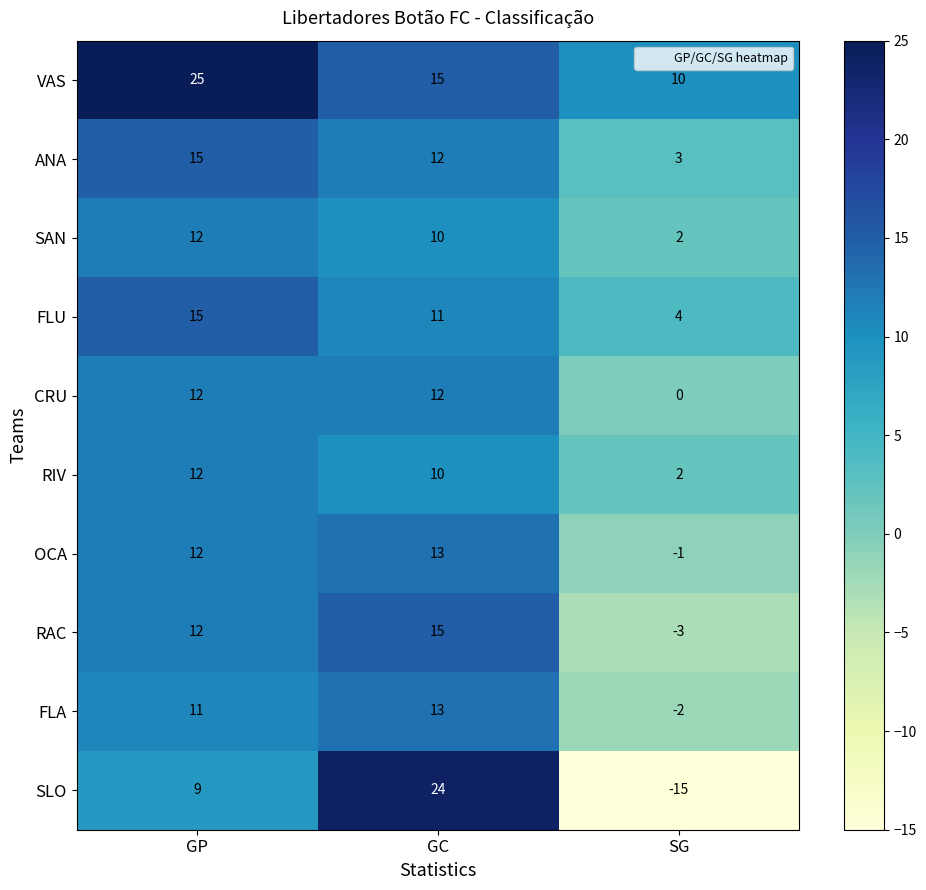

What is the sum of all ANA values?

30